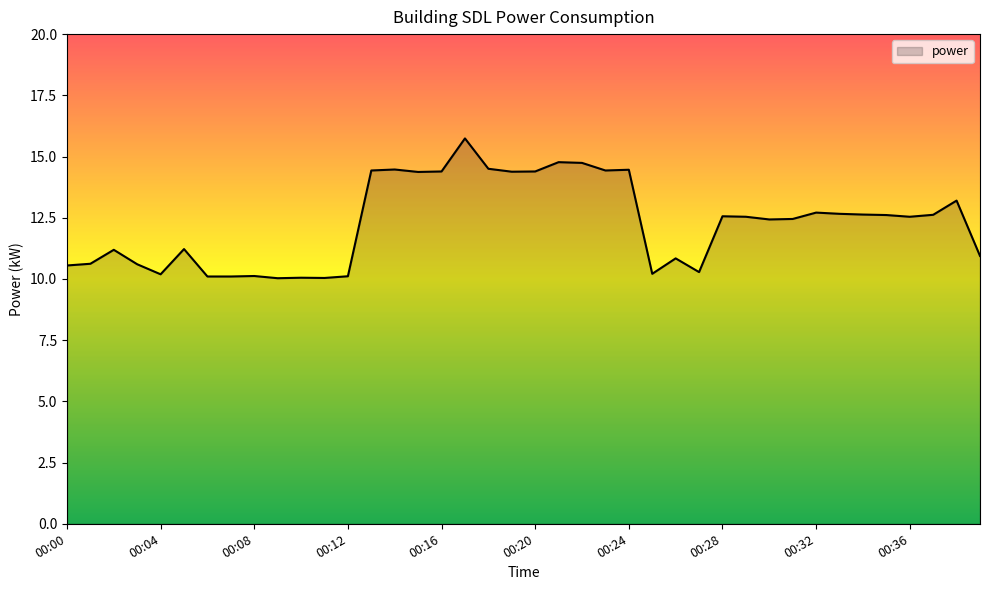

What is the minimum value shown in the chart?

10.0